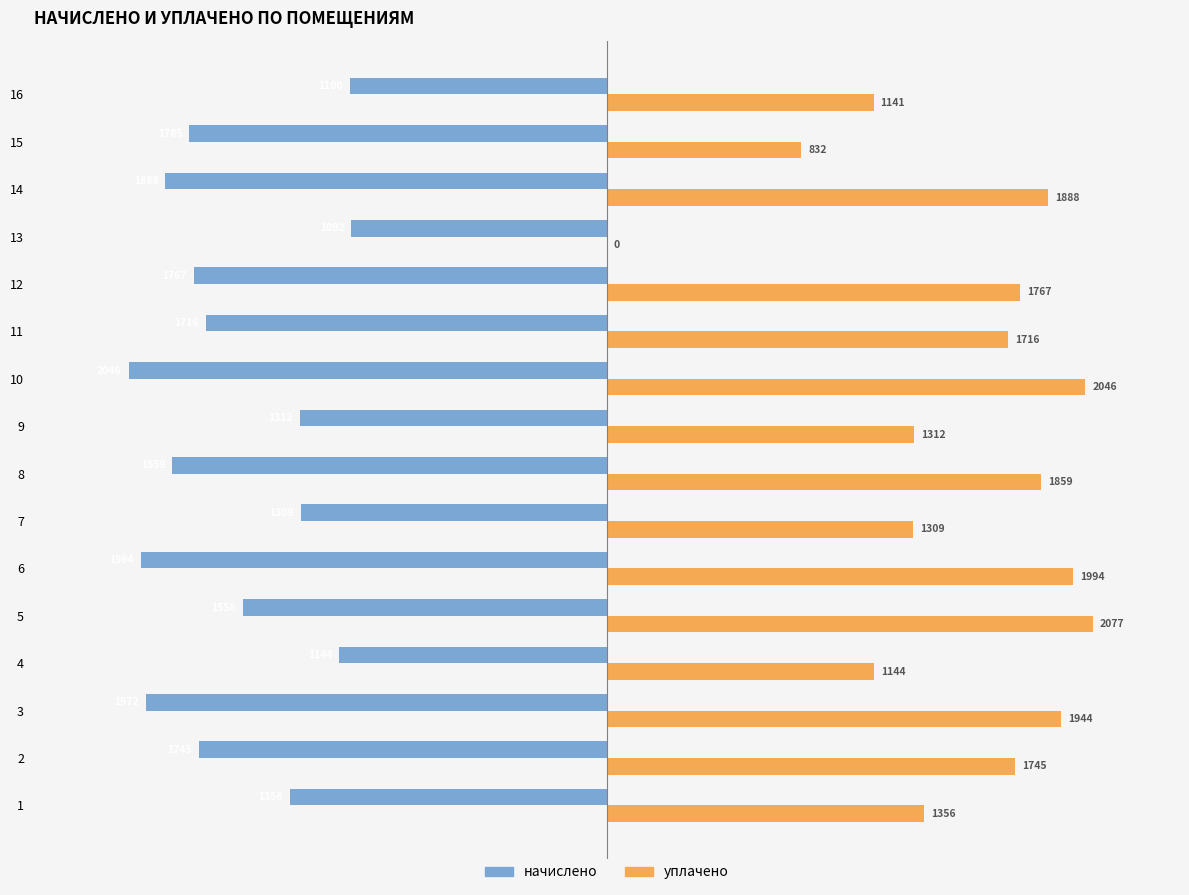

Which series has the largest range (max minus min)?

уплачено